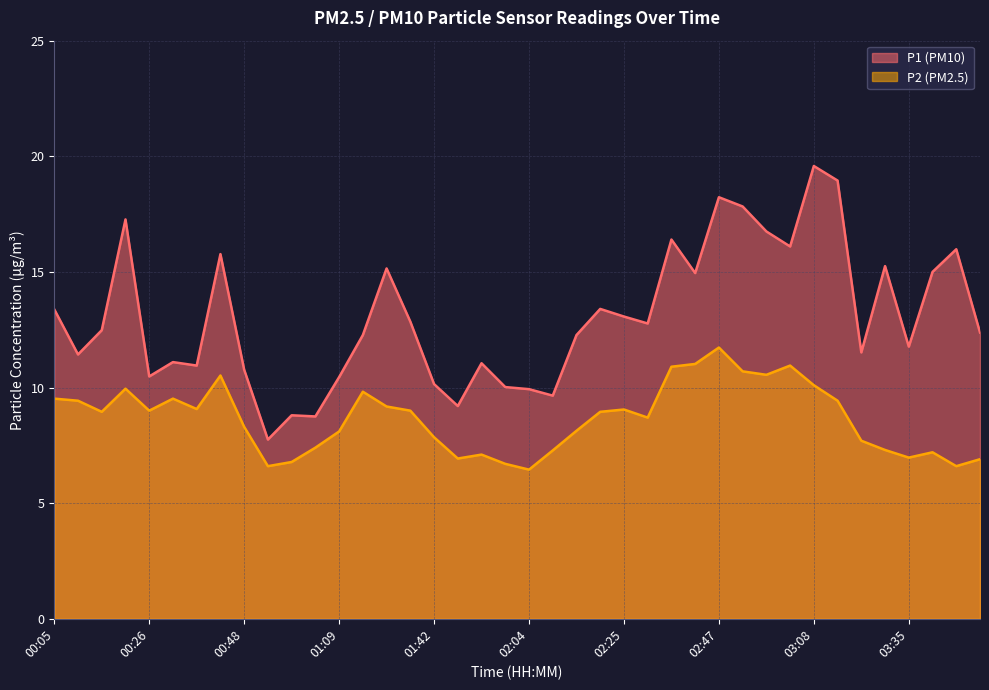

Rank the series at 02:41 from highest to lowest value.

P1, P2